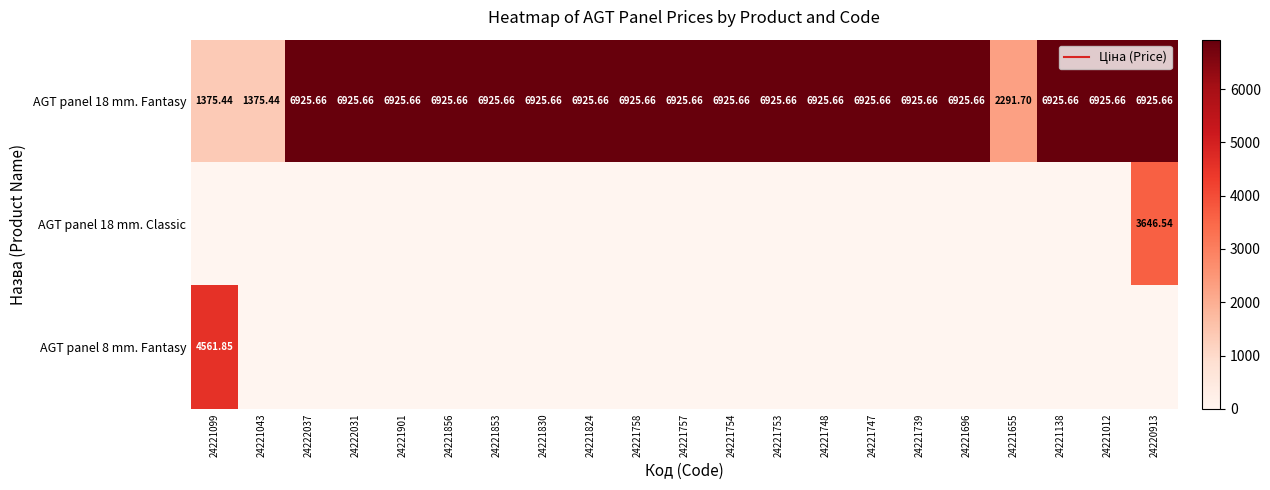

Which label corresponds to the smallest value in the chart?

24221099